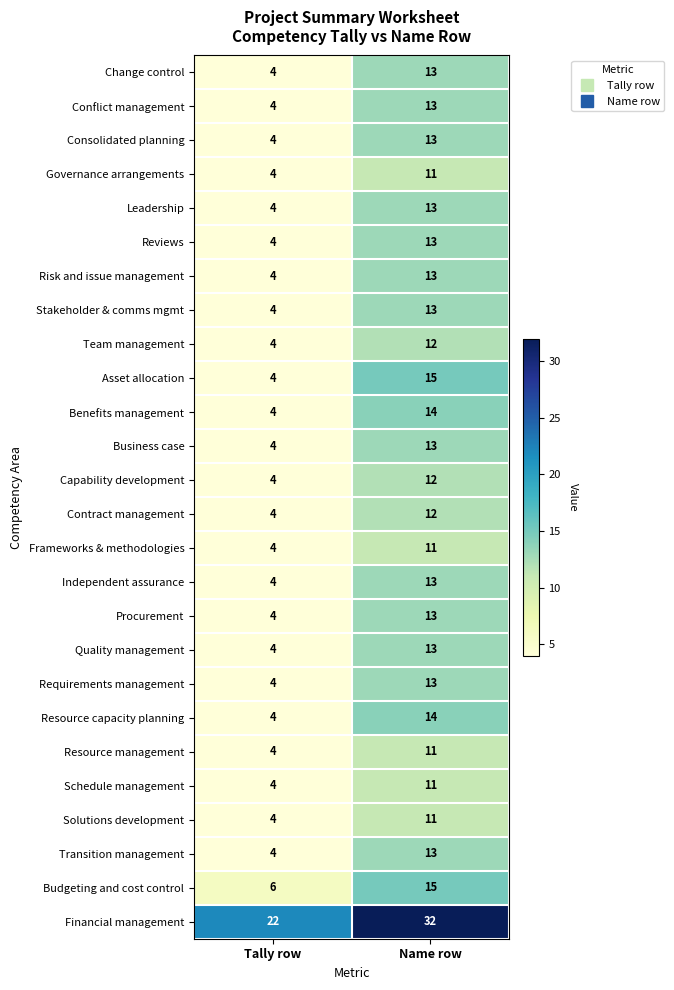

Count the number of data series in this chart.

26